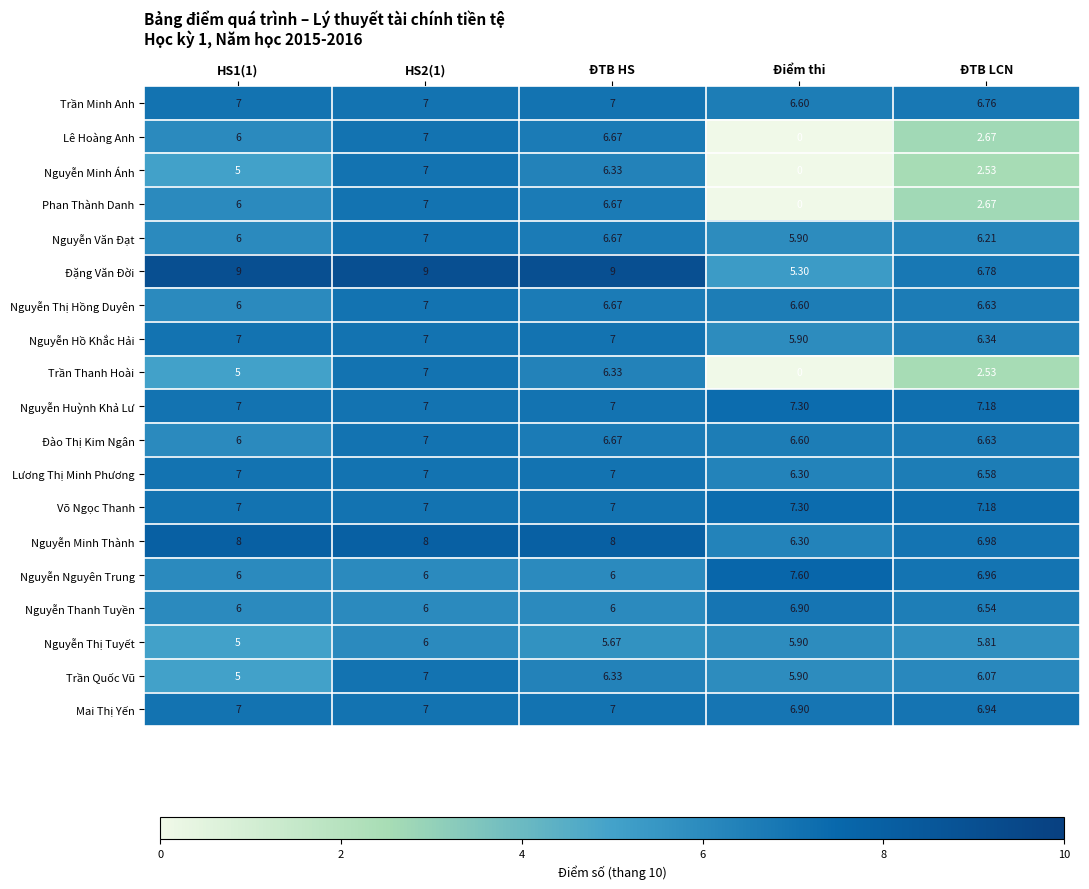

Where is Trần Thanh Hoài nearest to the value 3?

ĐTB LCN